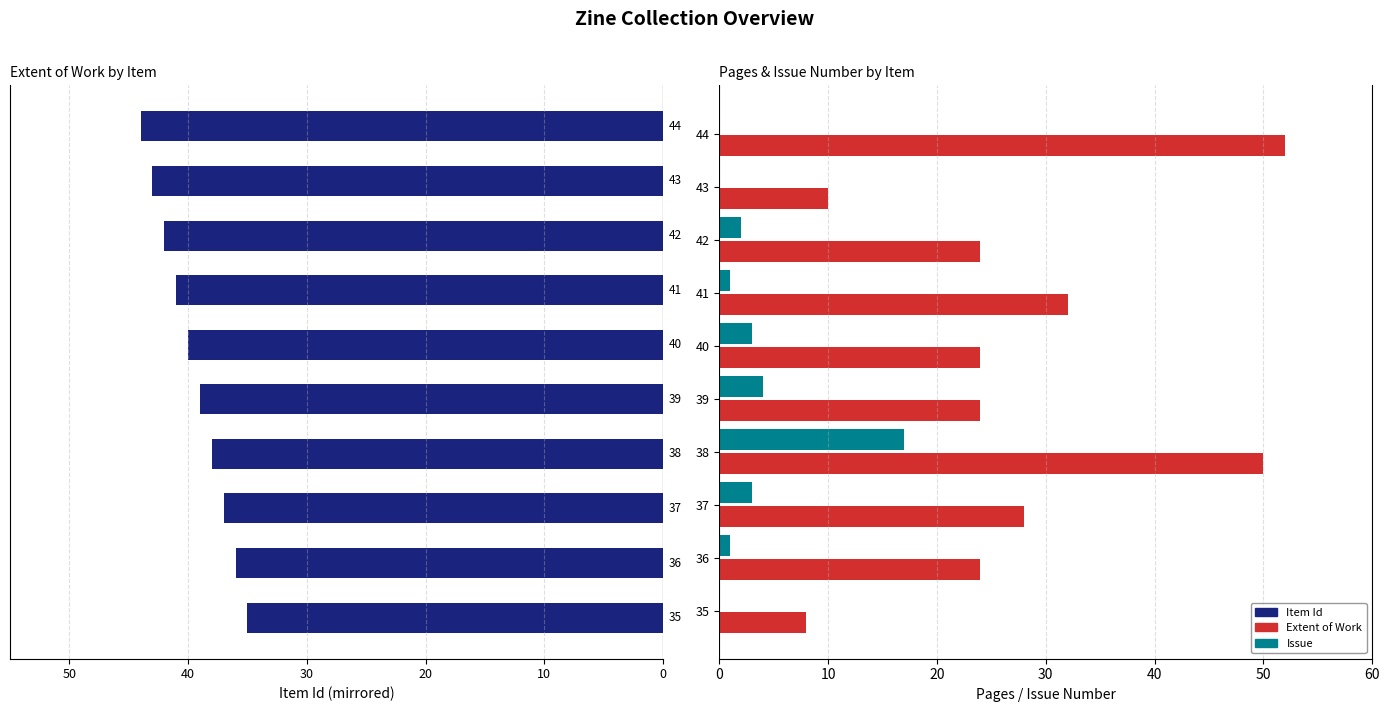

The value of Issue at 44 is 0. True or false?

True